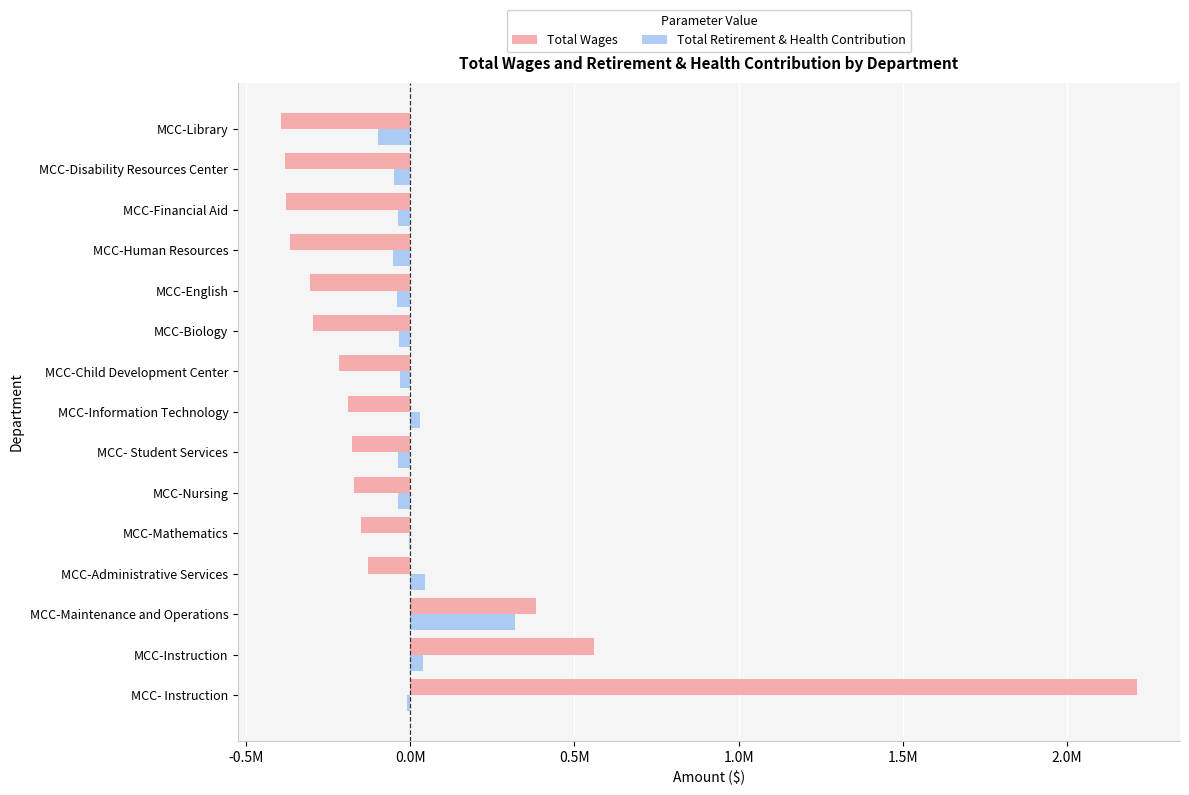

At which category is the sum across all series the highest?

MCC- Instruction